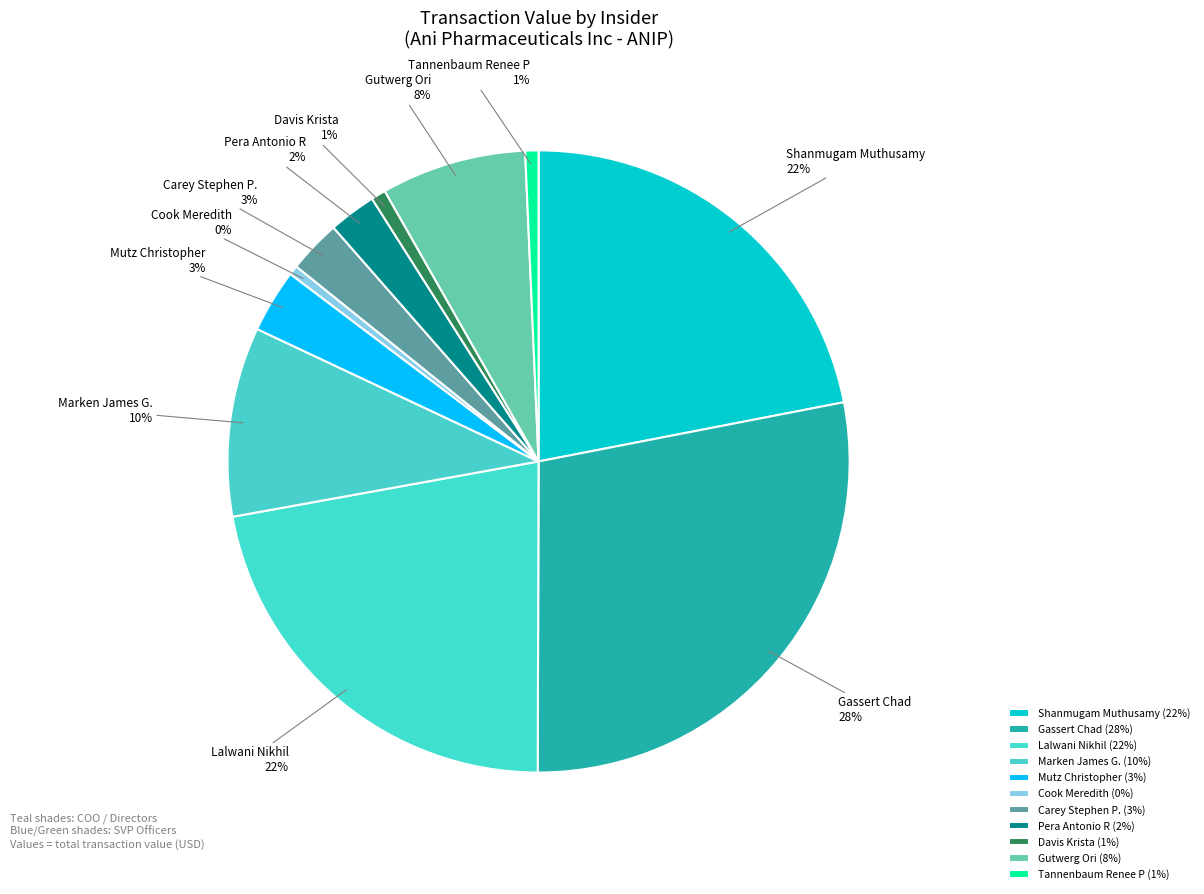

Approximately how many times larger is the value at Davis Krista compared to Carey Stephen P.?

0.3